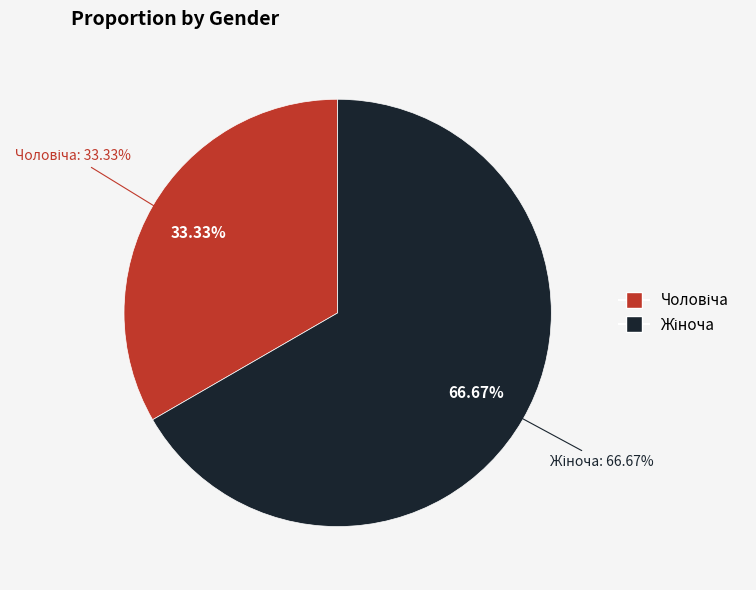

To the nearest percent, what is the difference between the Жіноча and Чоловіча slice percentages?

33%